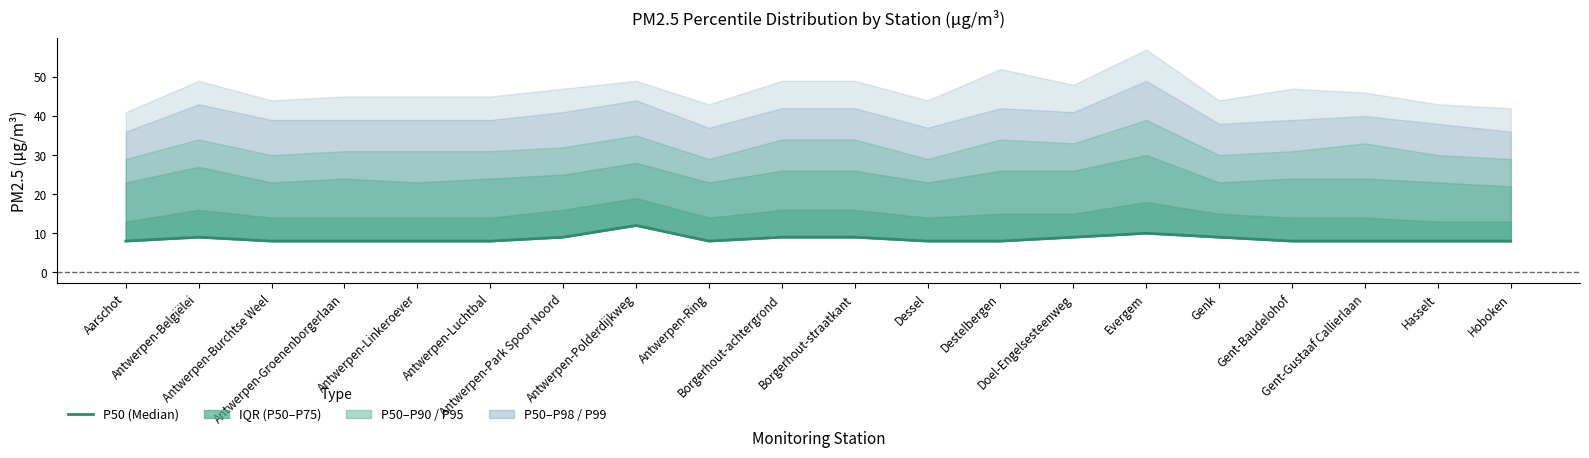

What is the ratio of the value at Antwerpen-Belgiëlei to the value at Borgerhout-straatkant?

1.0